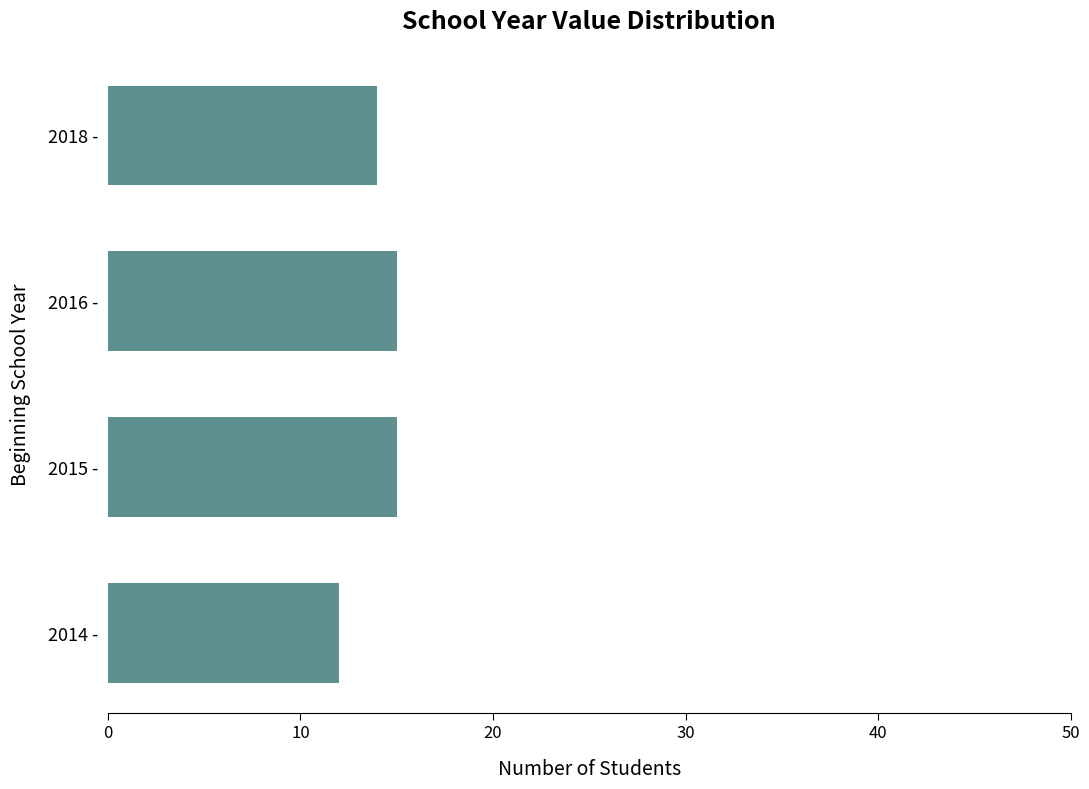

How many categories are shown in the chart?

4